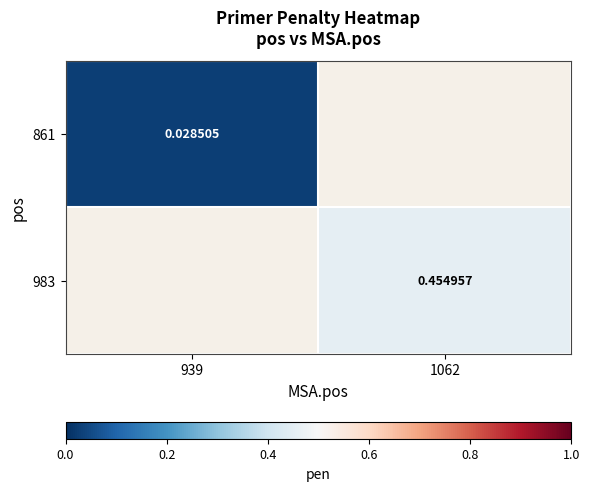

The value of 983 at 1062 is 0.8. True or false?

False